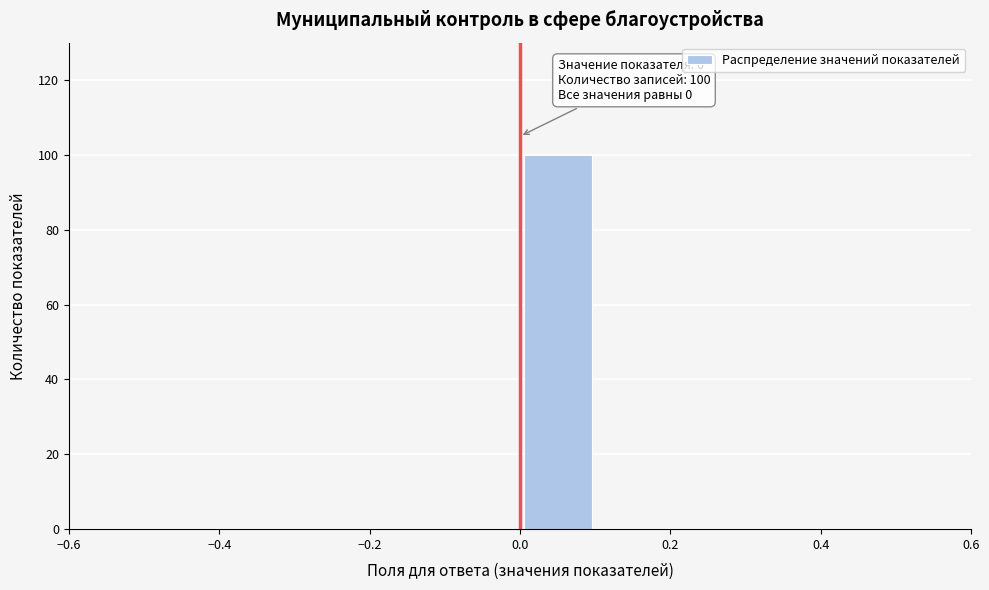

Over which range of the x-axis is the bar tallest?

0.0 to 0.1